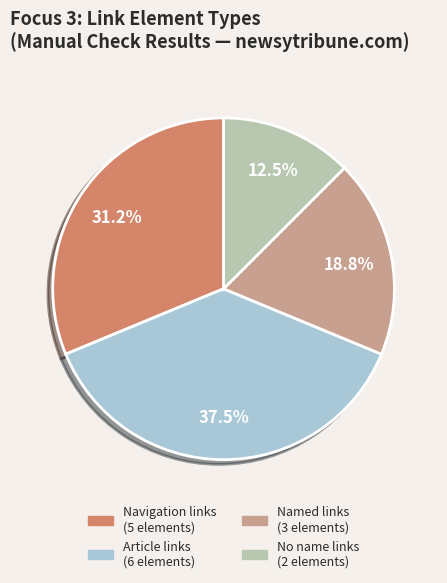

Does any single category account for the majority?

No